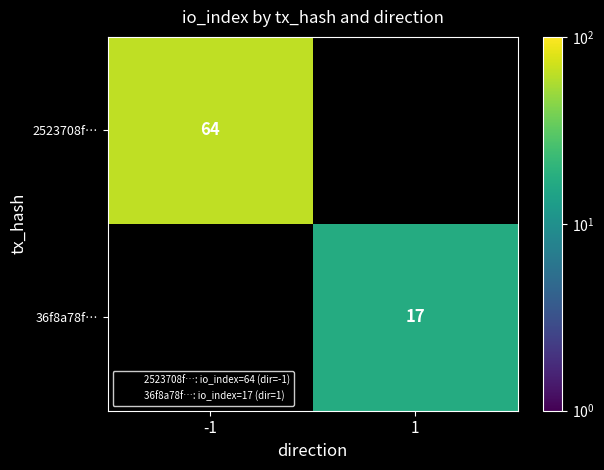

At which label does 36f8a78f… reach its peak?

-1